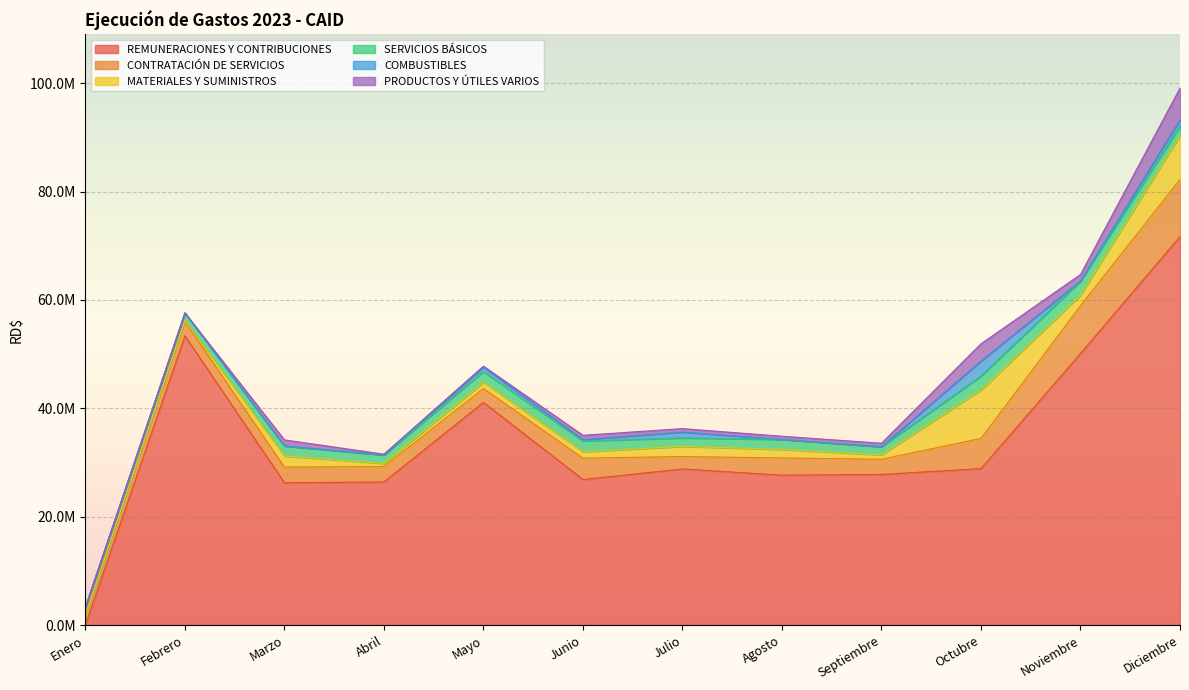

What is the total value across all series at Junio?

35010609.4